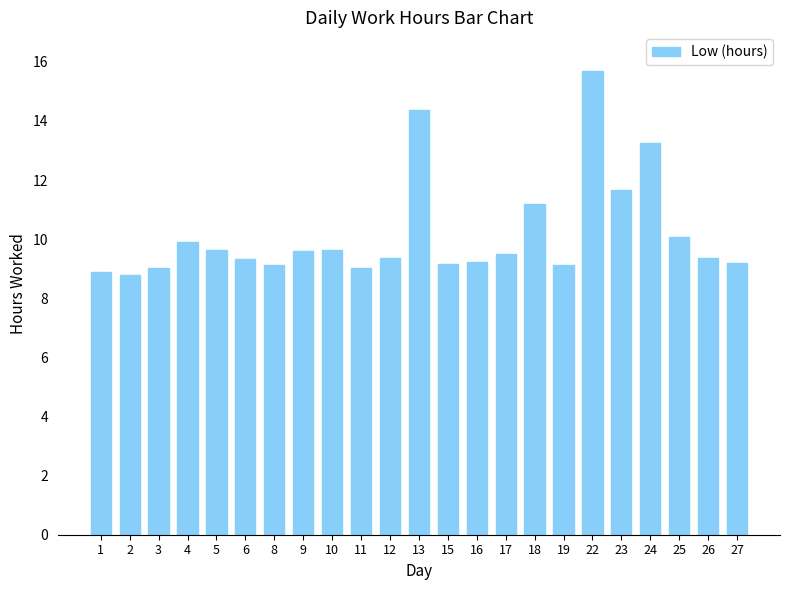

What is the ratio of the value at 23 to the value at 11?

1.3